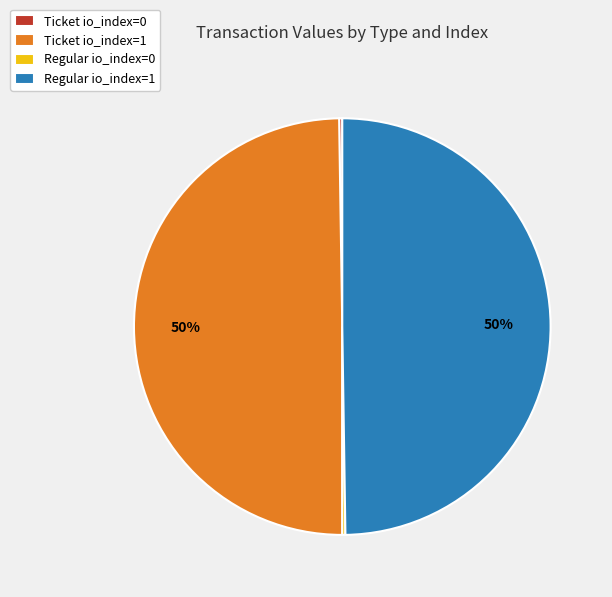

To the nearest percent, what percentage of the pie is Regular io_index=1?

50%